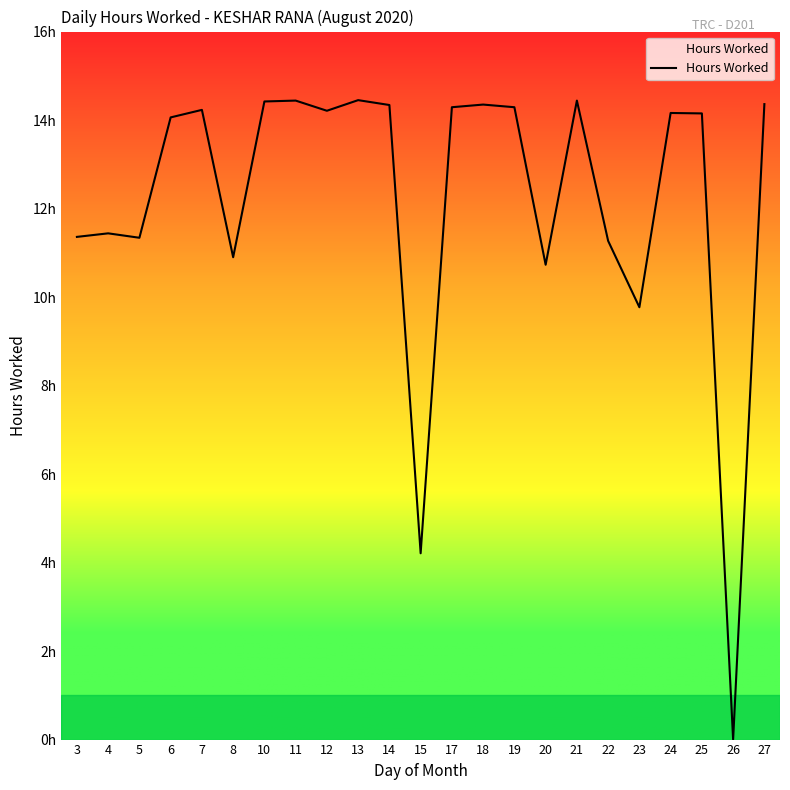

How many interior local peaks (higher than both neighbors) does the data have?

7